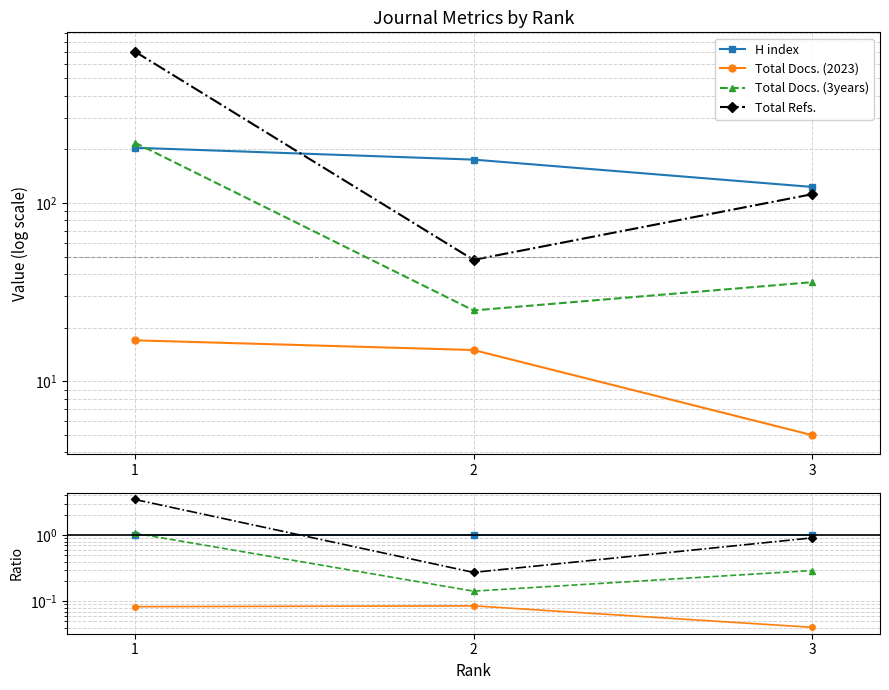

Rank the series by their maximum value, from lowest to highest.

Total Docs. (2023), H index, Total Docs. (3years), Total Refs.